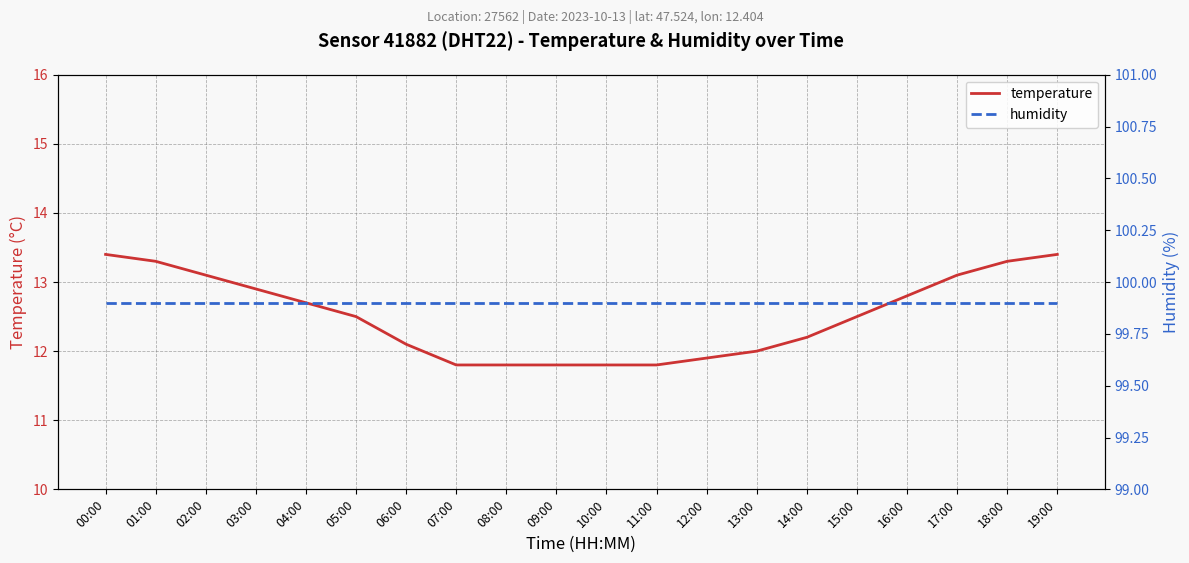

True or false: temperature has more than 1 points higher than both neighbors.

False